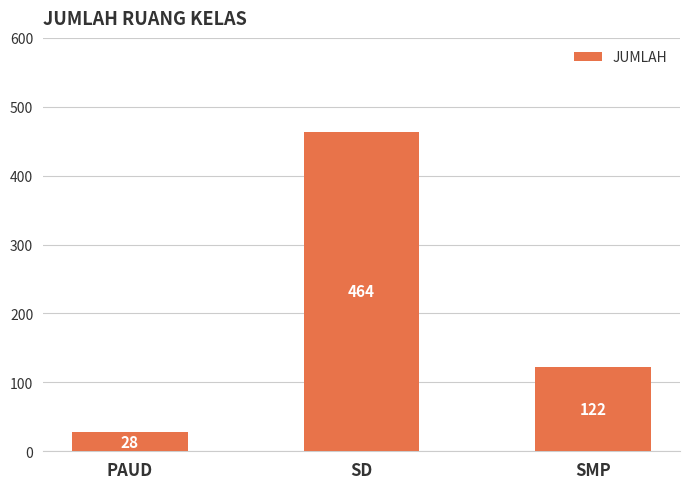

What is the difference between the maximum and minimum values?

436